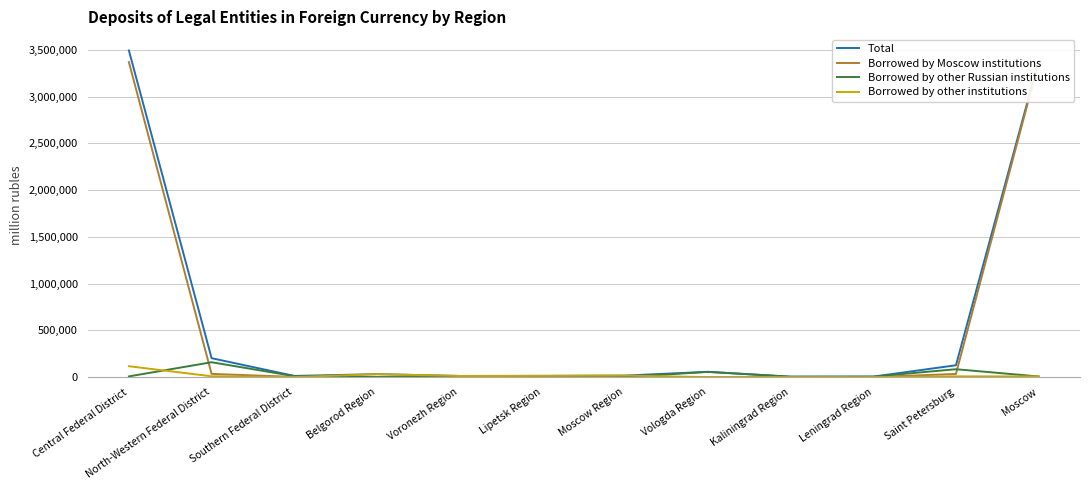

Which series has the widest spread of values?

Total